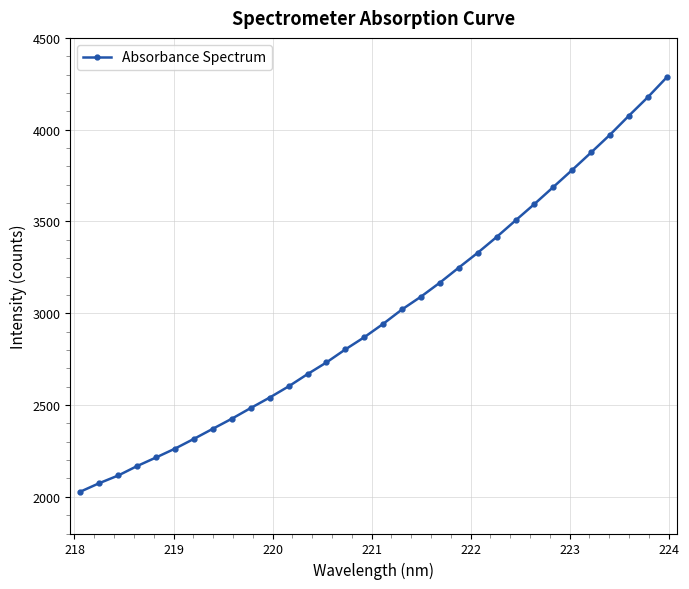

What is the value of the 20th point from the left?

3166.7